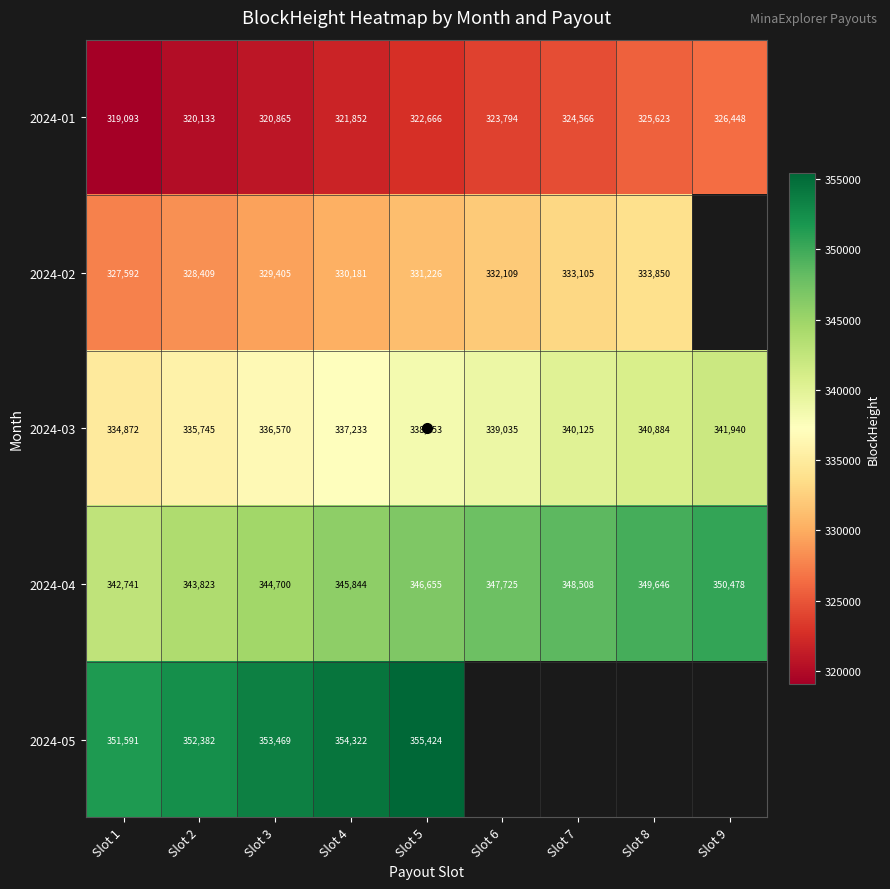

The 2024-02 series shows 582404.4 at Slot 4. True or false?

False